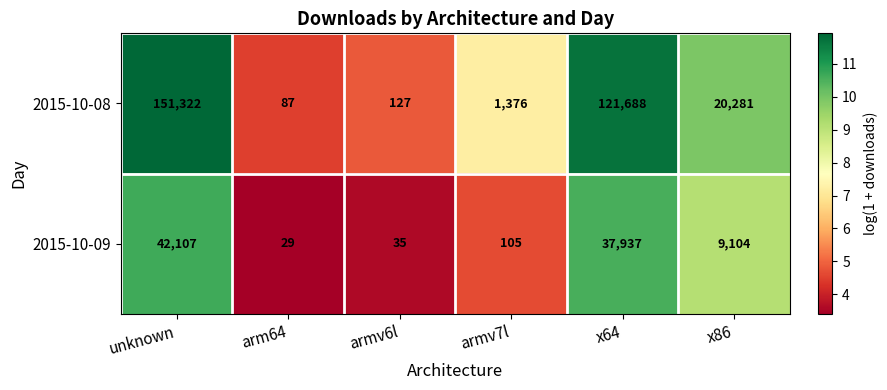

At arm64, list the series in order from largest to smallest.

2015-10-08, 2015-10-09